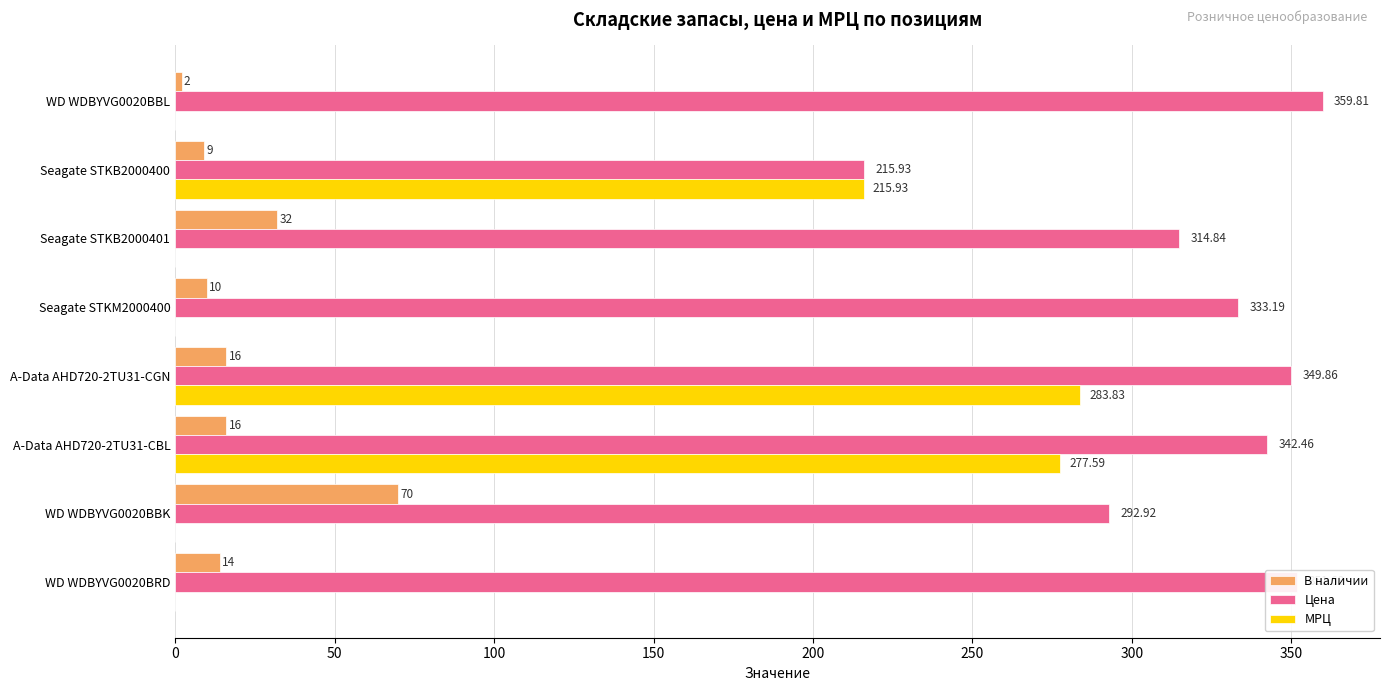

Between WD WDBYVG0020BBL and A-Data AHD720-2TU31-CBL, which series saw the biggest shift?

МРЦ